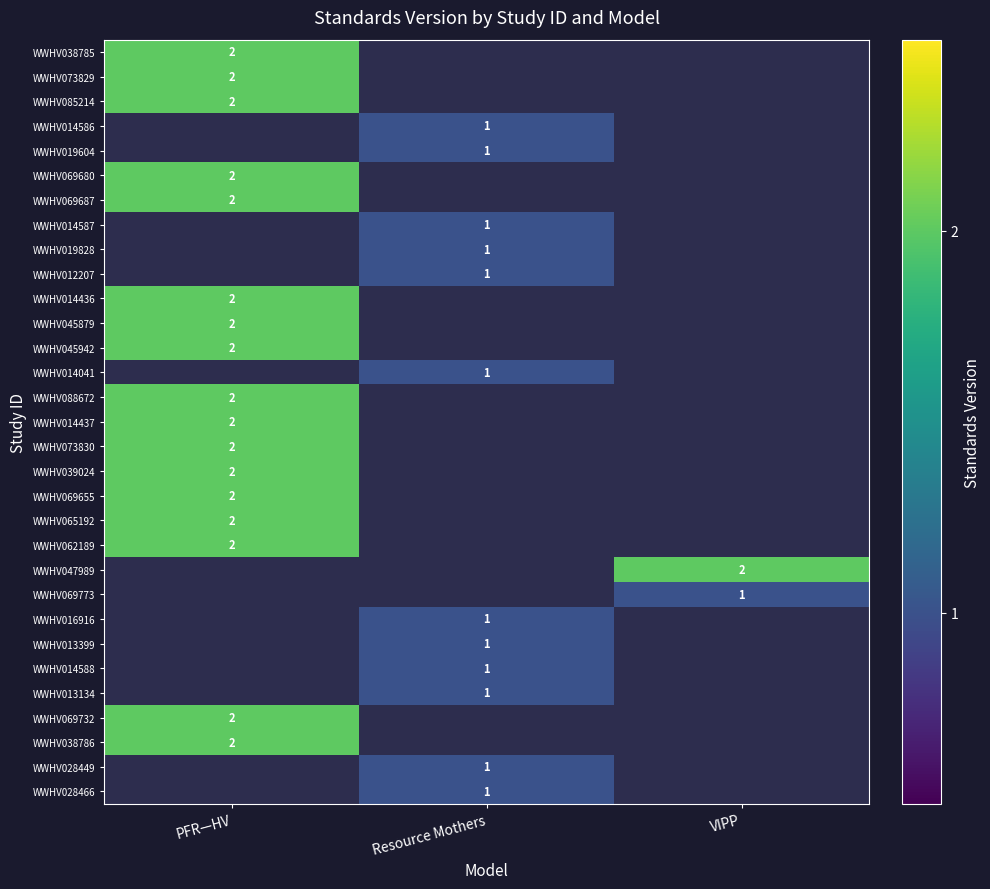

The WWHV069732 series shows 3 at PFR—HV. True or false?

False